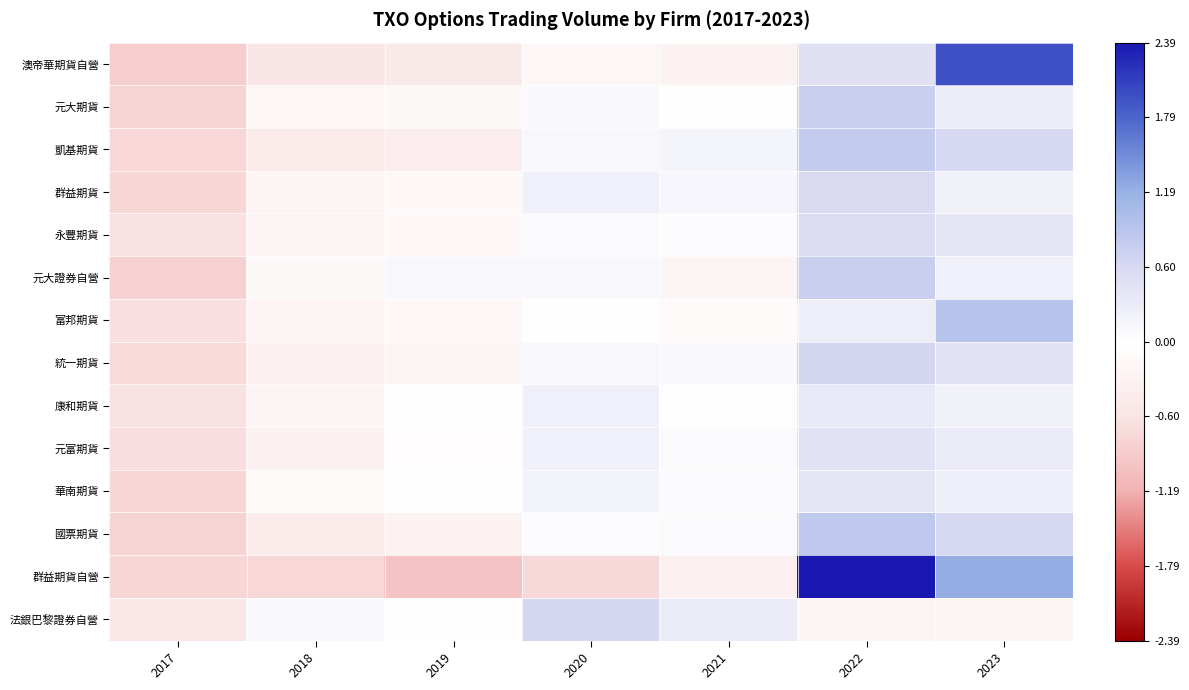

Reading right to left, extract all data points from this chart.

澳帝華期貨自營: 2023=2.0	2022=0.5	2021=-0.3	2020=-0.2	2019=-0.5	2018=-0.6	2017=-0.9
元大期貨: 2023=0.3	2022=0.7	2021=0.0	2020=0.1	2019=-0.2	2018=-0.2	2017=-0.8
凱基期貨: 2023=0.6	2022=0.8	2021=0.2	2020=0.1	2019=-0.4	2018=-0.5	2017=-0.8
群益期貨: 2023=0.2	2022=0.6	2021=0.1	2020=0.2	2019=-0.2	2018=-0.2	2017=-0.8
永豐期貨: 2023=0.4	2022=0.5	2021=0.0	2020=0.1	2019=-0.2	2018=-0.2	2017=-0.7
元大證券自營: 2023=0.2	2022=0.8	2021=-0.2	2020=0.1	2019=0.1	2018=-0.2	2017=-0.8
富邦期貨: 2023=0.9	2022=0.3	2021=-0.1	2020=-0.0	2019=-0.2	2018=-0.2	2017=-0.7
統一期貨: 2023=0.4	2022=0.6	2021=0.1	2020=0.1	2019=-0.2	2018=-0.3	2017=-0.7
康和期貨: 2023=0.2	2022=0.3	2021=0.0	2020=0.2	2019=-0.0	2018=-0.2	2017=-0.6
元富期貨: 2023=0.3	2022=0.4	2021=0.1	2020=0.2	2019=-0.1	2018=-0.3	2017=-0.7
華南期貨: 2023=0.3	2022=0.4	2021=0.1	2020=0.2	2019=-0.0	2018=-0.1	2017=-0.8
國票期貨: 2023=0.6	2022=0.8	2021=0.1	2020=0.0	2019=-0.3	2018=-0.5	2017=-0.8
群益期貨自營: 2023=1.2	2022=2.4	2021=-0.4	2020=-0.7	2019=-1.0	2018=-0.8	2017=-0.8
法銀巴黎證券自營: 2023=-0.3	2022=-0.2	2021=0.3	2020=0.6	2019=0.0	2018=0.1	2017=-0.5